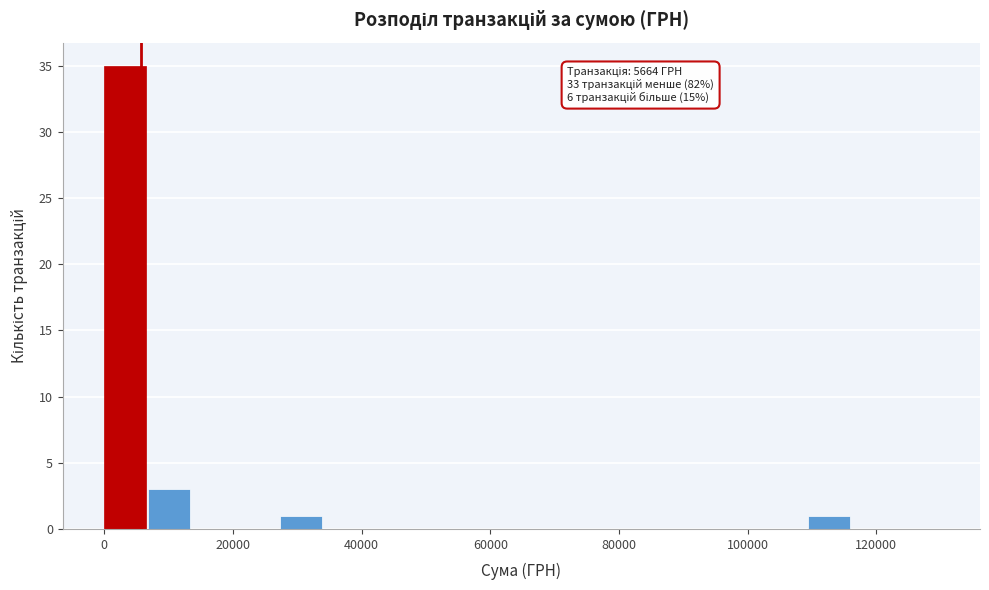

Read against the x-axis, roughly where is the centre of the tallest bar?

4000